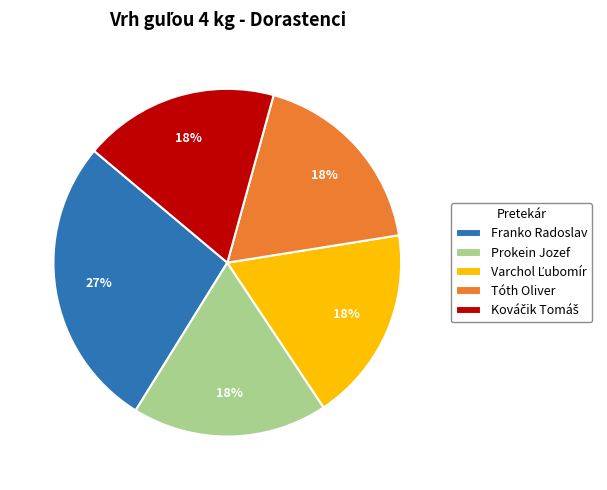

To the nearest percent, what is the difference between the largest and smallest slice percentages?

9%